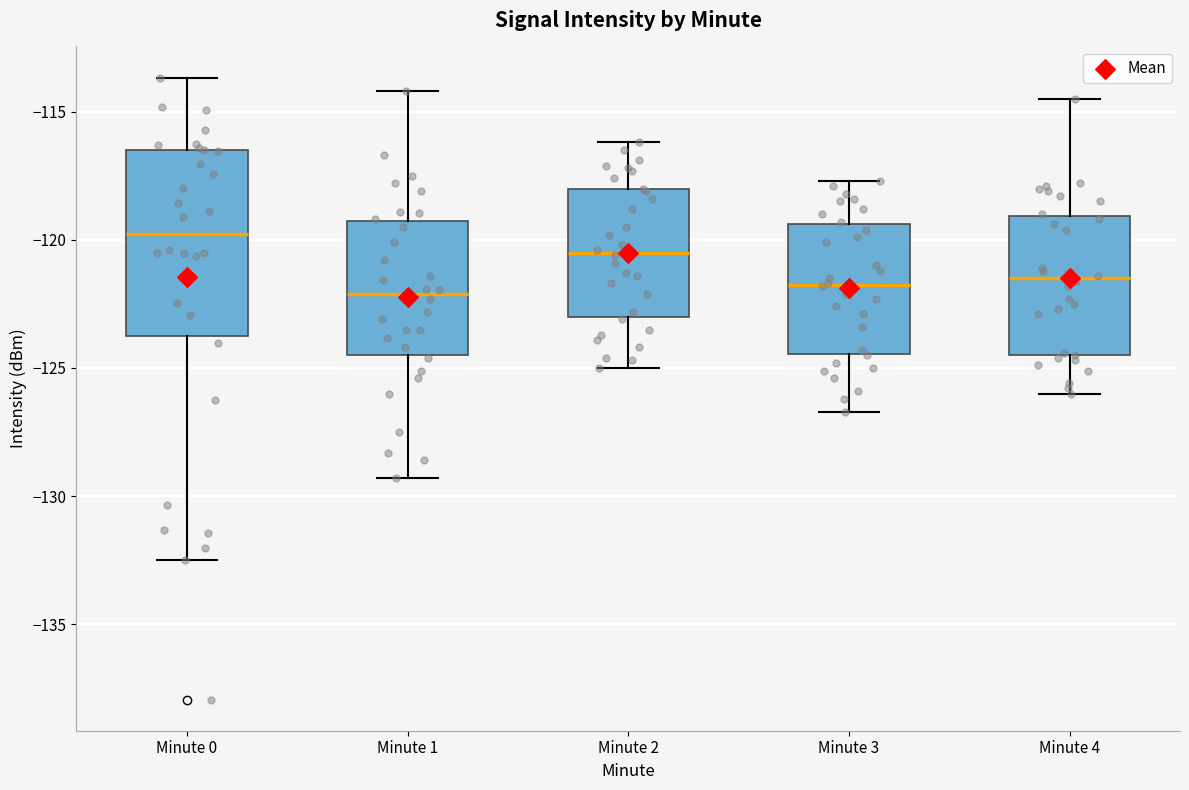

Reading left to right, read every box against the y-axis: the position of its median line, the range the box covers, and the ends of its whiskers. The values are not printed on the chart, so give them approximately, as read against the axis.

Minute 0: median -120.0, box -124.0 to -116.5, whiskers -132.5 to -113.5
Minute 1: median -122.0, box -124.5 to -119.5, whiskers -129.5 to -114.0
Minute 2: median -120.5, box -123.0 to -118.0, whiskers -125.0 to -116.0
Minute 3: median -121.5, box -124.5 to -119.5, whiskers -126.5 to -117.5
Minute 4: median -121.5, box -124.5 to -119.0, whiskers -126.0 to -114.5